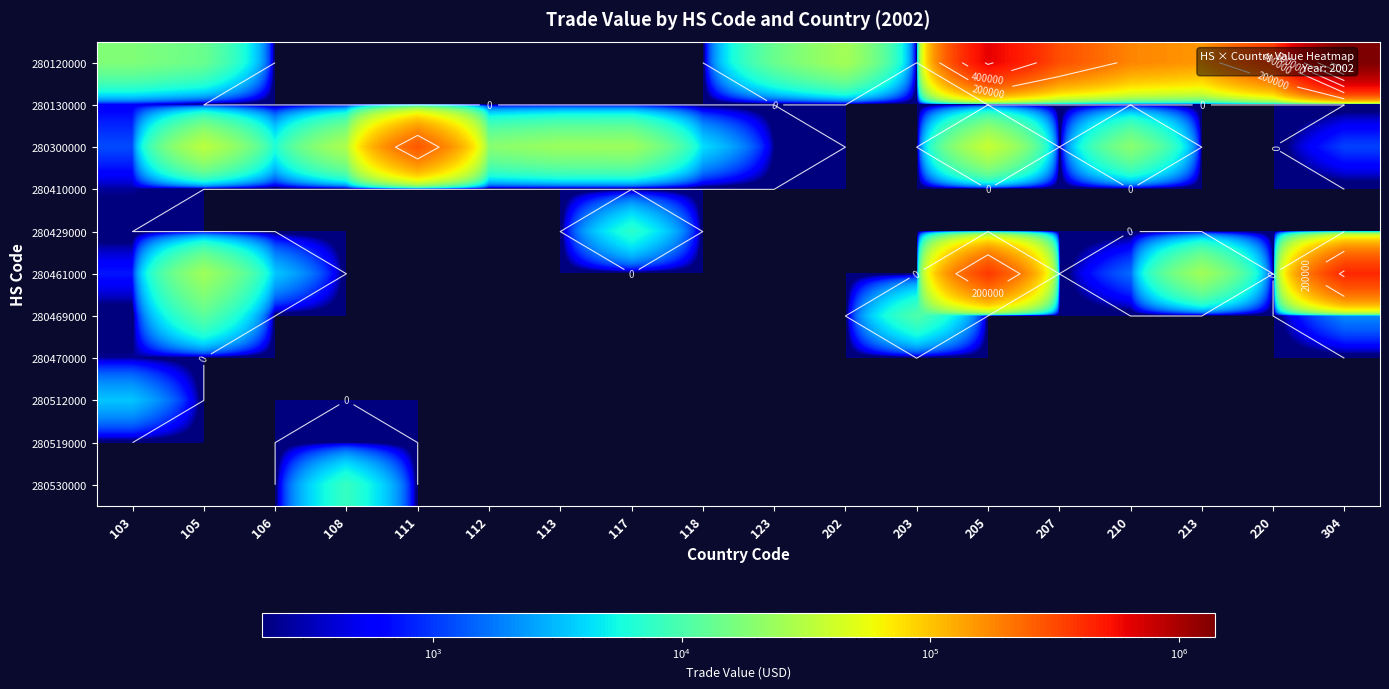

Rank the series by their maximum value, from highest to lowest.

280120000, 280461000, 280300000, 280469000, 280530000, 280429000, 280512000, 280130000, 280410000, 280470000, 280519000